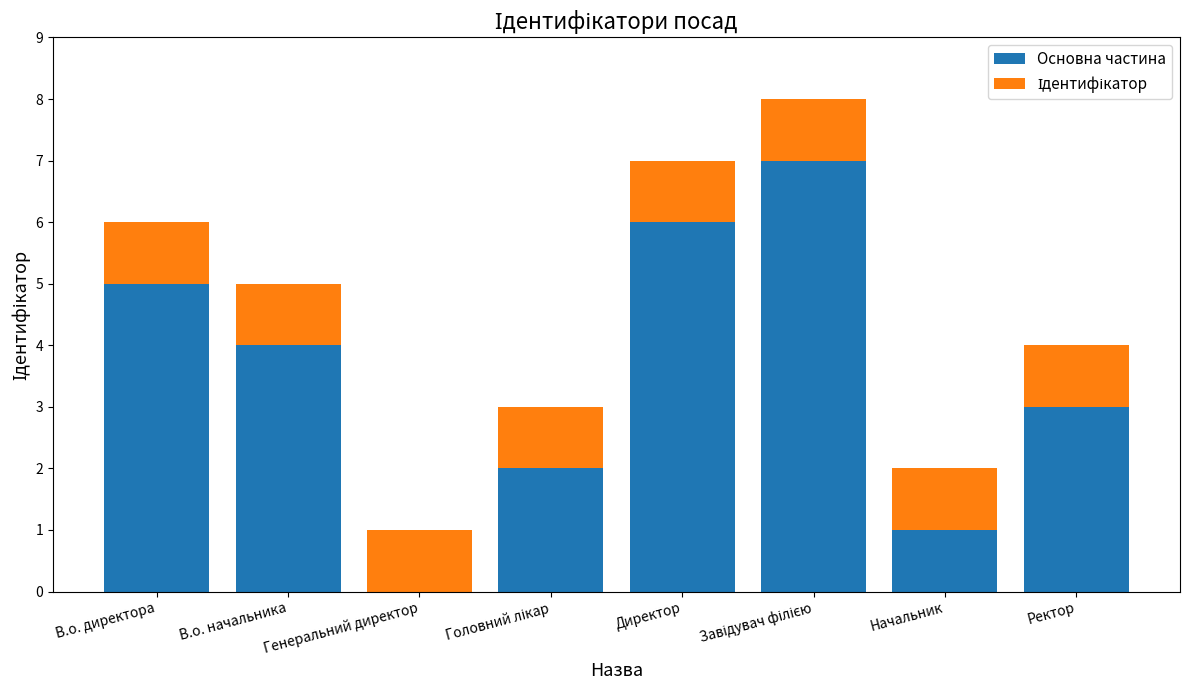

True or false: Основна частина has a value of 11 at Директор.

False